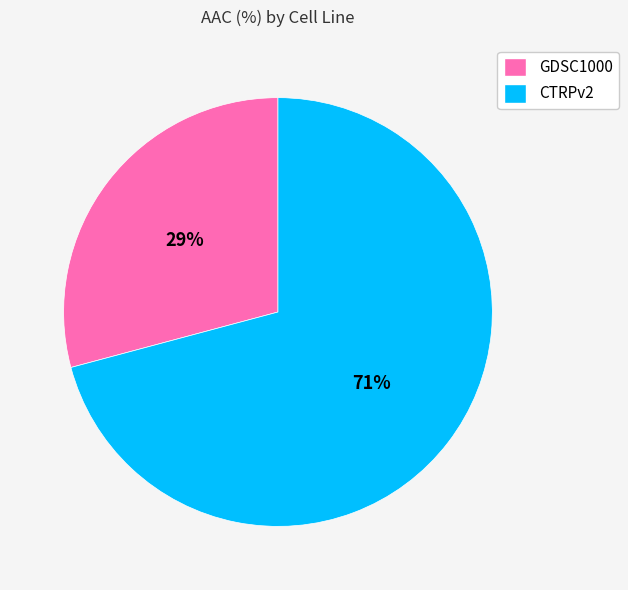

Does CTRPv2 represent more than half of the total?

Yes